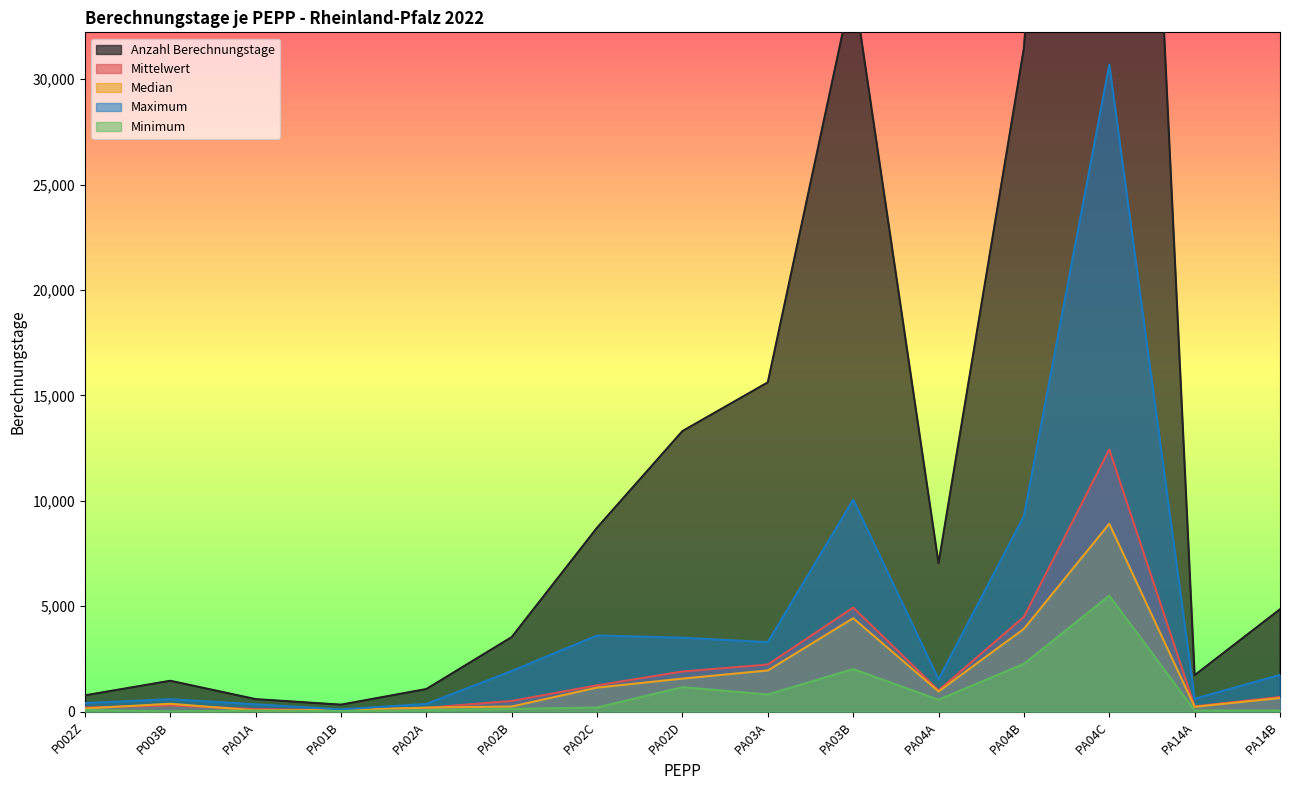

Does the chart display data point markers on the line(s)?

No